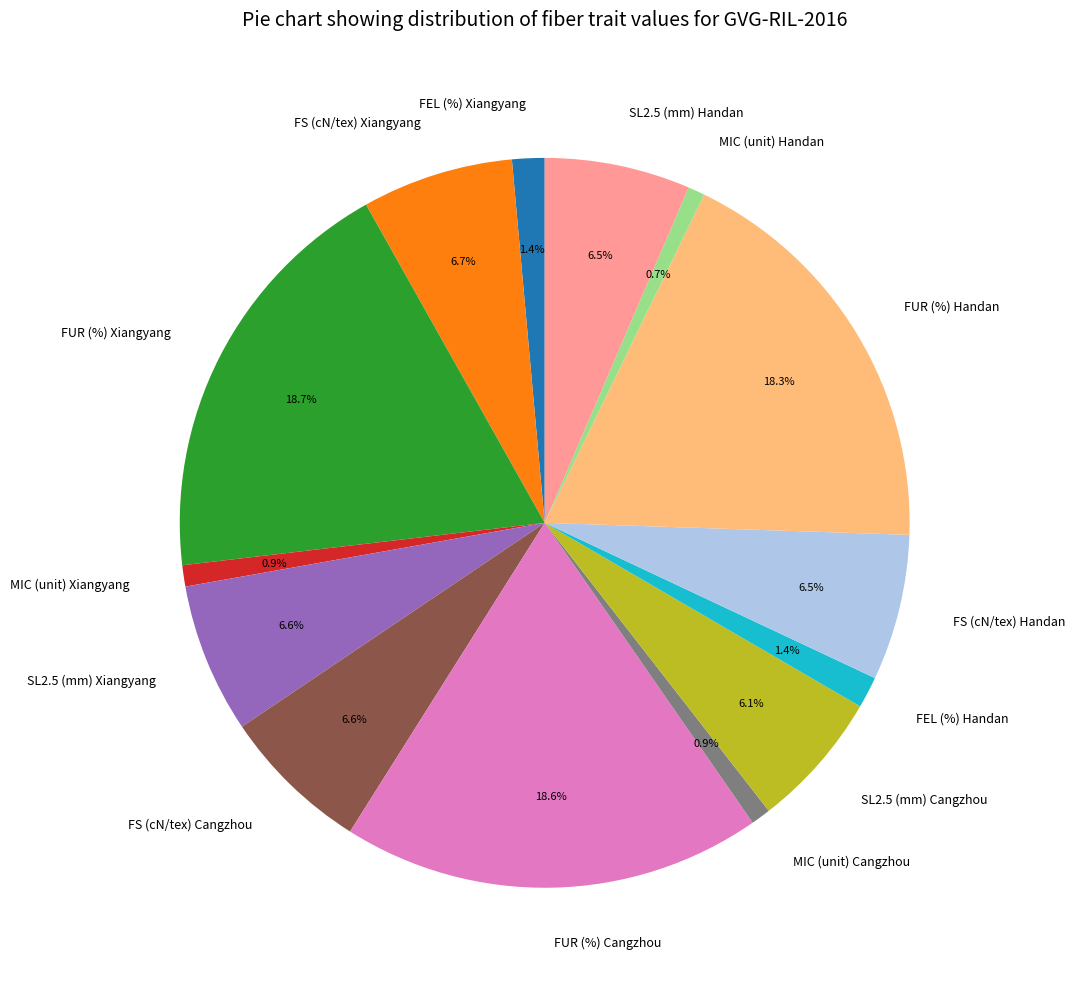

Between MIC (unit) Xiangyang and SL2.5 (mm) Xiangyang, which is larger?

SL2.5 (mm) Xiangyang